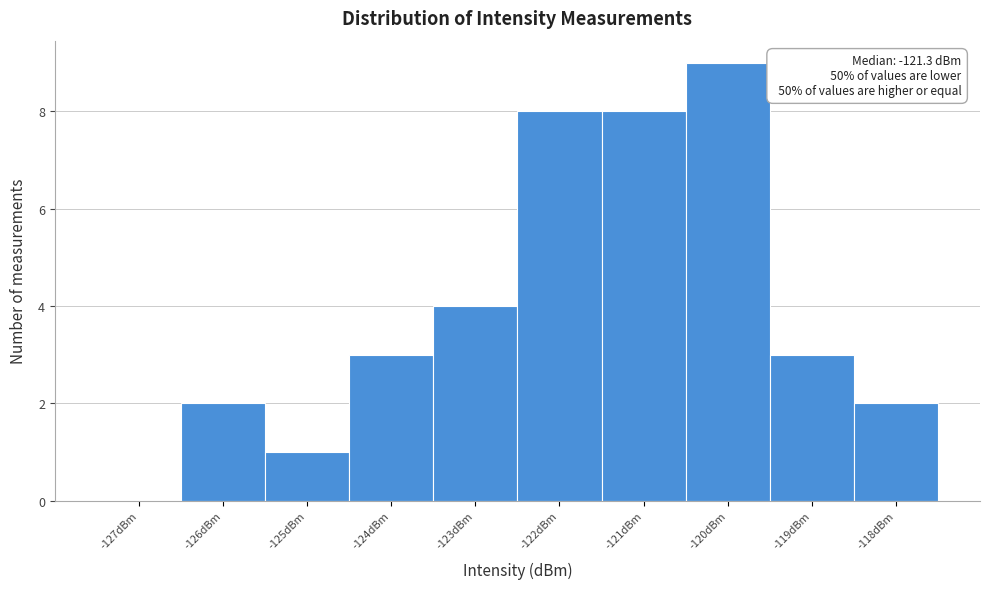

Which range on the x-axis has the tallest bar?

-120.5 to -119.5